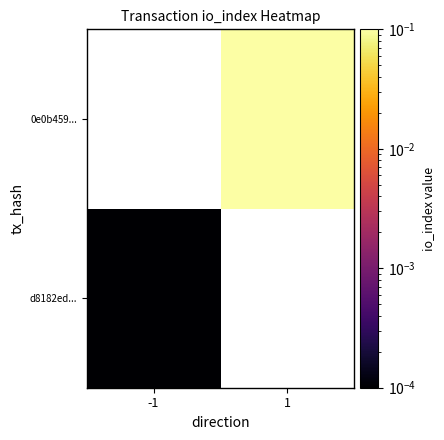

How many series are shown in this chart?

2